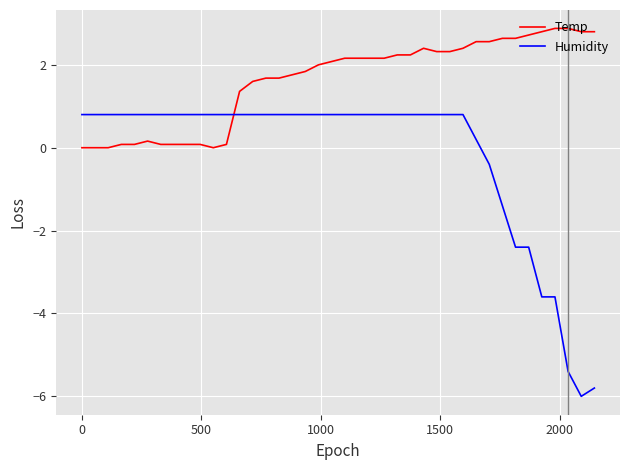

Rank the series by their maximum value, from highest to lowest.

Temp, Humidity